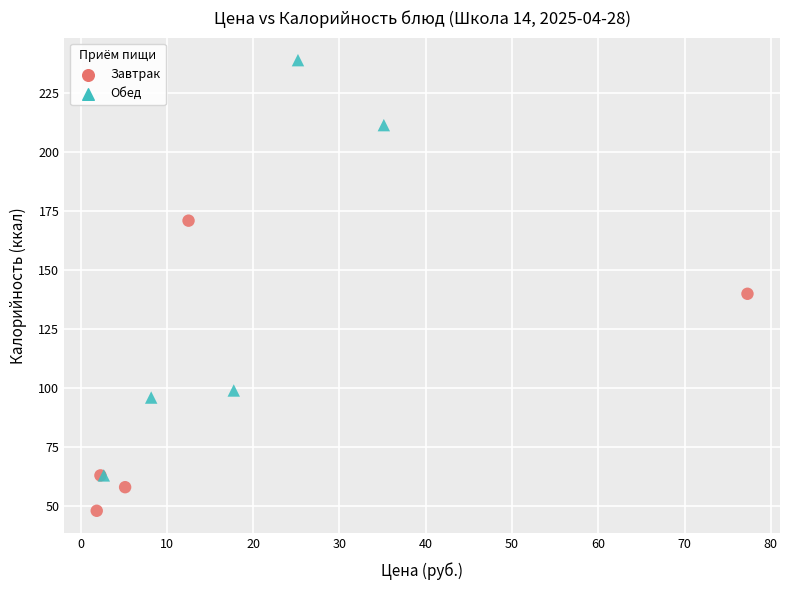

What are all the series names shown in the legend?

Завтрак, Обед